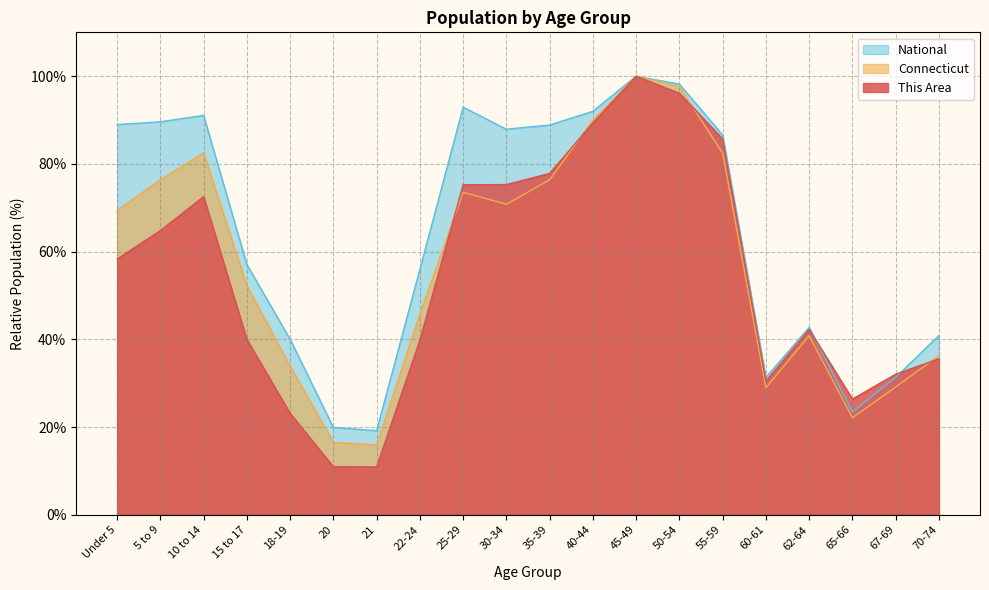

What is the label of the 15th point from the left?

55-59